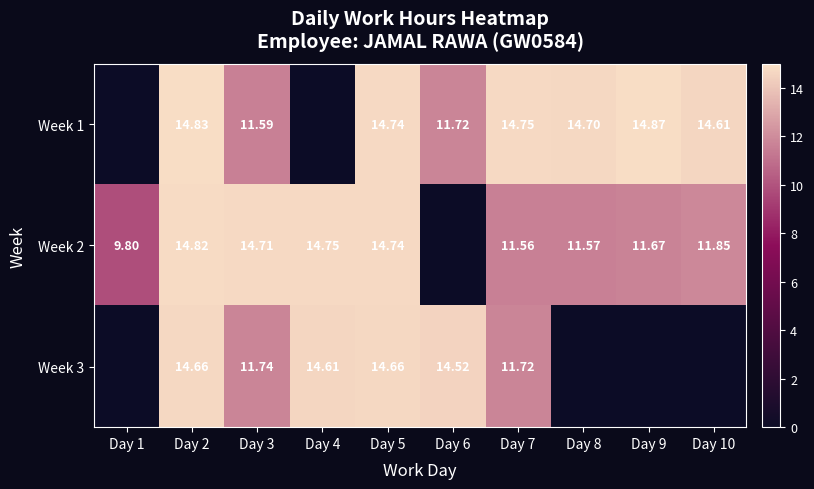

Count the number of data series in this chart.

3